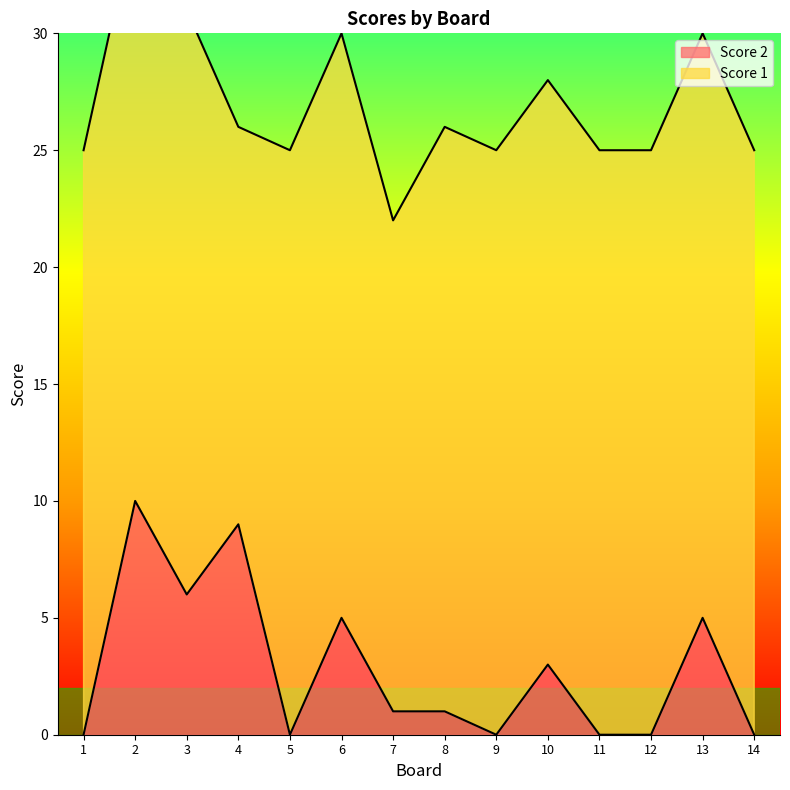

At which category does the data reach its first local valley?

3